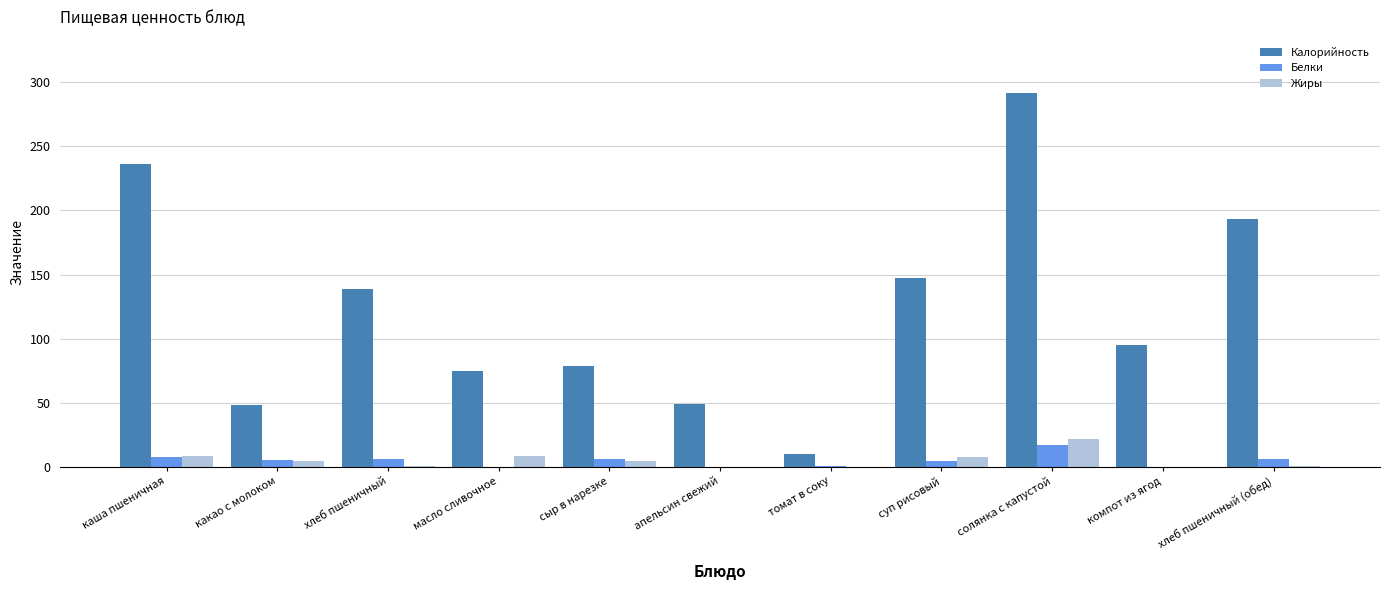

What is the maximum value for Жиры?

22.0